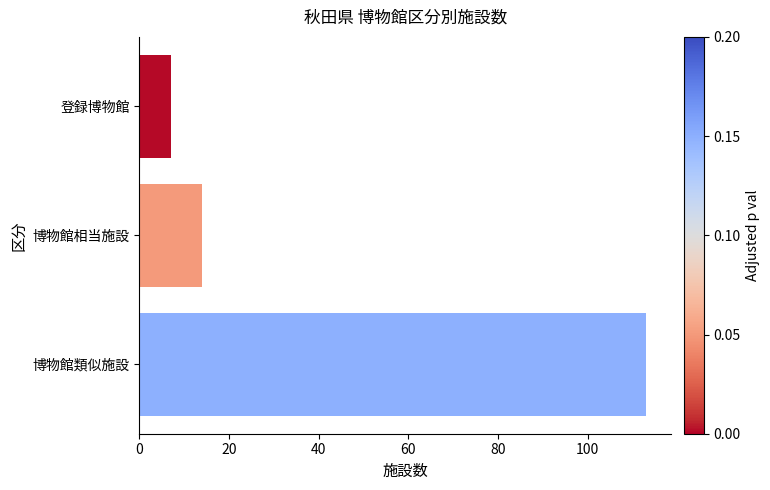

Approximately how many times larger is the value at 登録博物館 compared to 博物館相当施設?

0.5